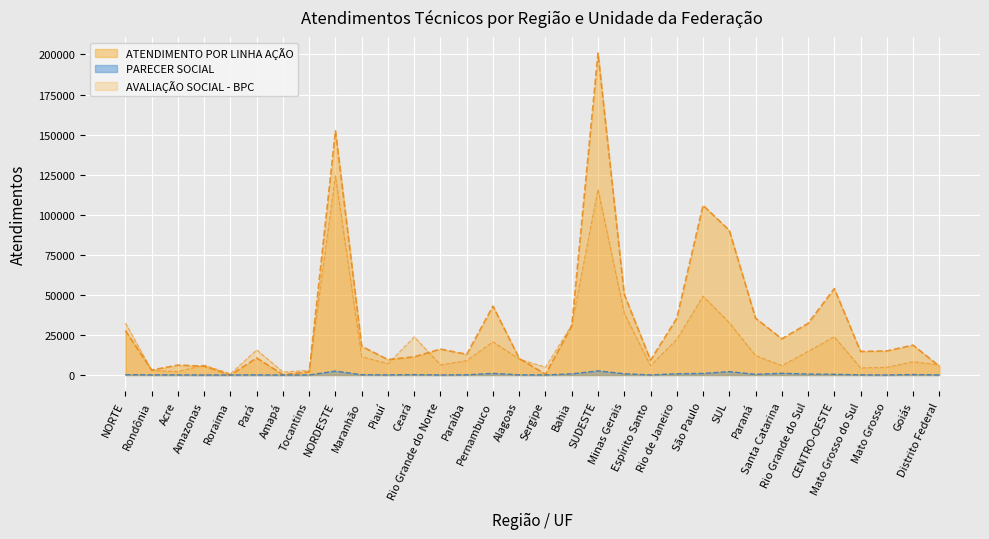

True or false: PARECER SOCIAL and AVALIAÇÃO SOCIAL - BPC cross at least once.

False